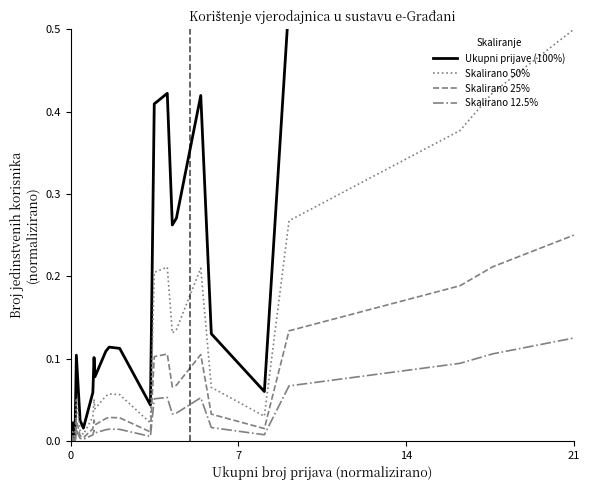

Rank the series at 14 from lowest to highest value.

Skalirano 12.5%, Skalirano 25%, Skalirano 50%, Ukupni prijave (100%)